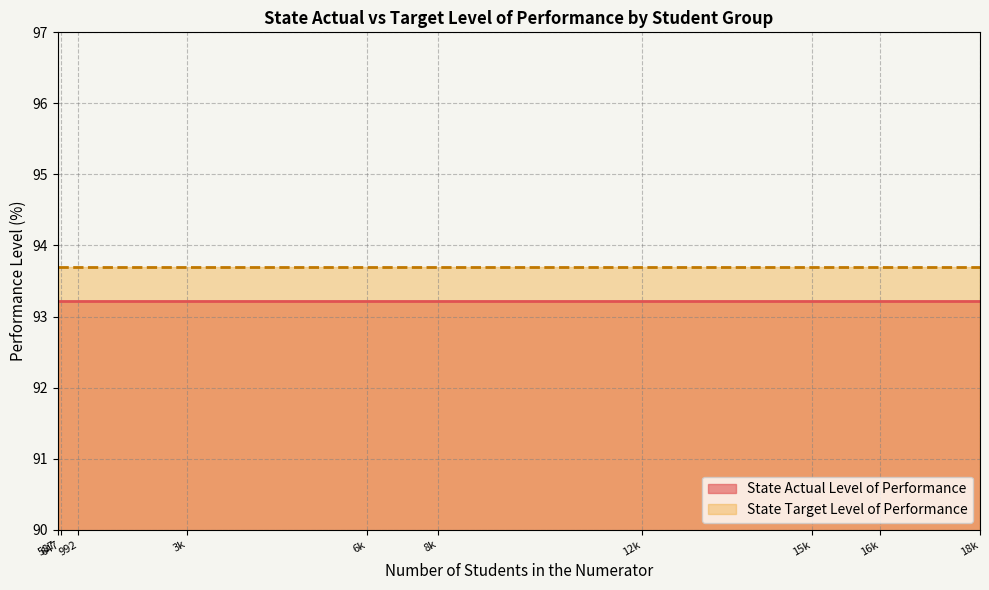

True or false: State Target Level of Performance has a value of 35.7 at Two or More Races.

False